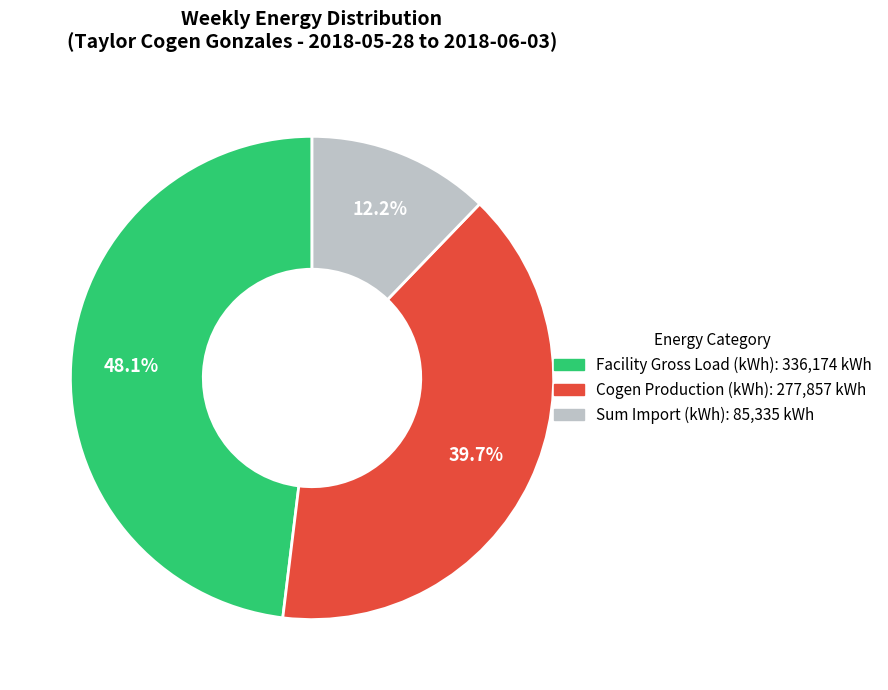

Is there any slice that represents more than half of the pie?

No